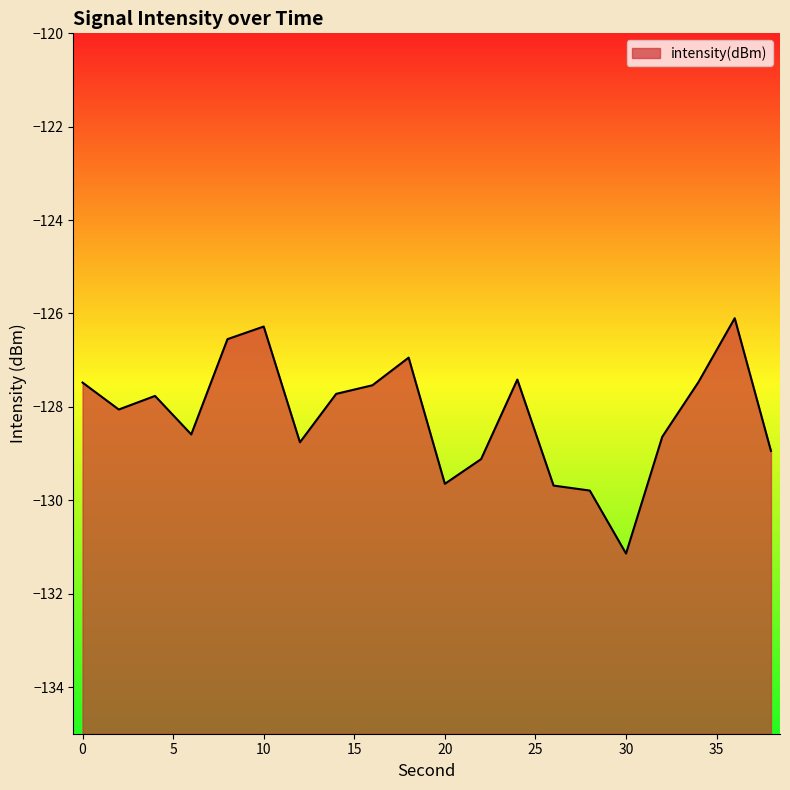

What is the change in value from 22 to 36?

+3.0